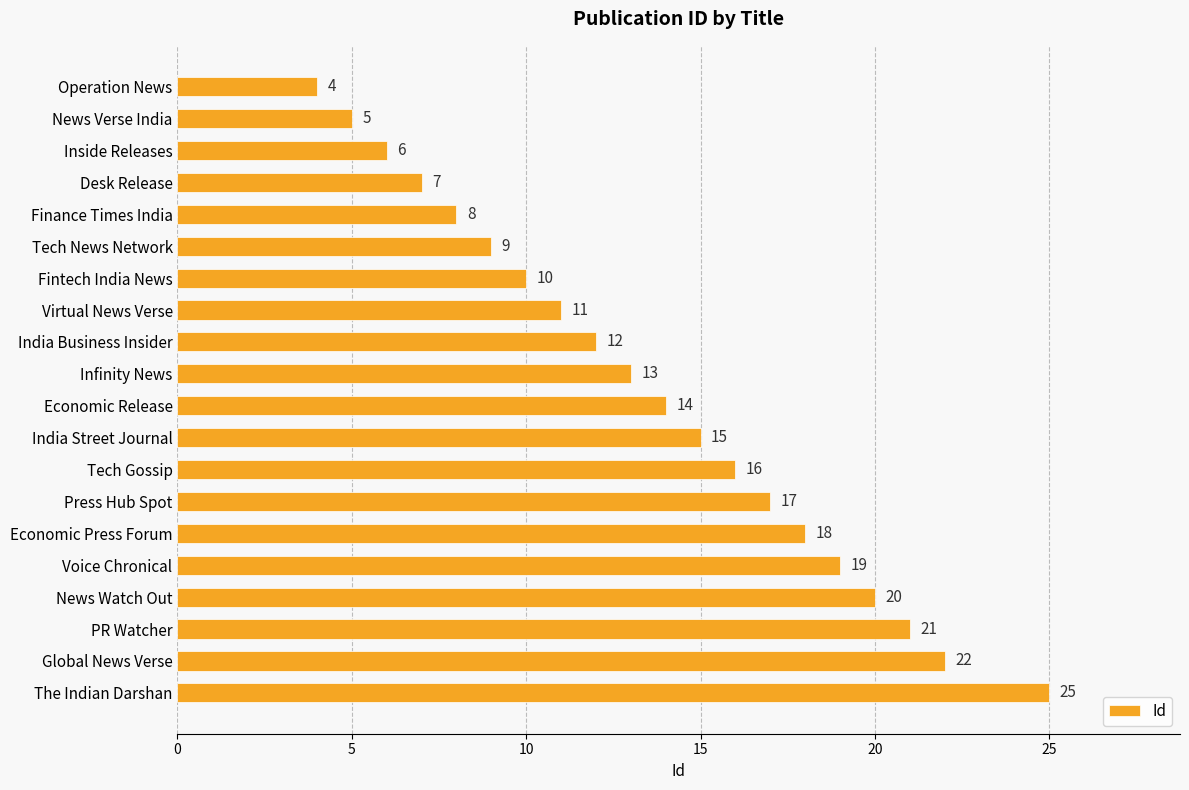

How many data points are less than 14?

10